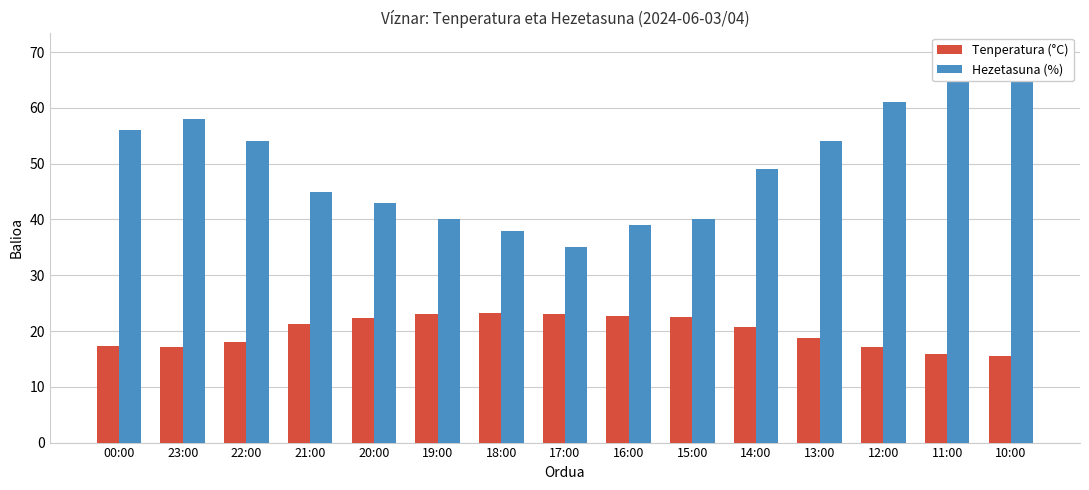

Which label corresponds to the smallest value in the chart?

10:00